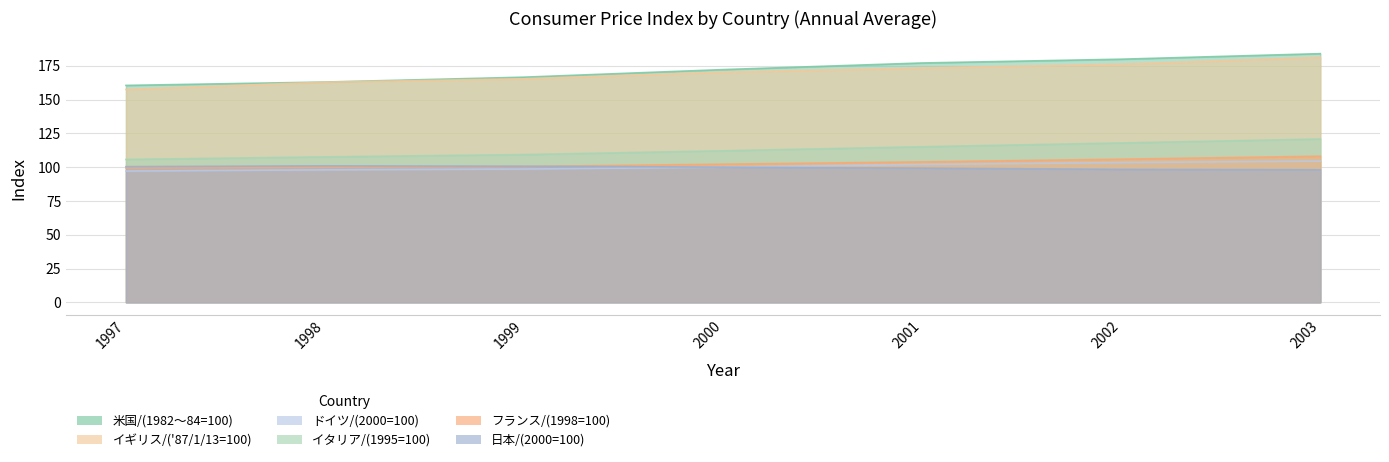

True or false: イタリア/(1995=100) and フランス/(1998=100) cross at least once.

False